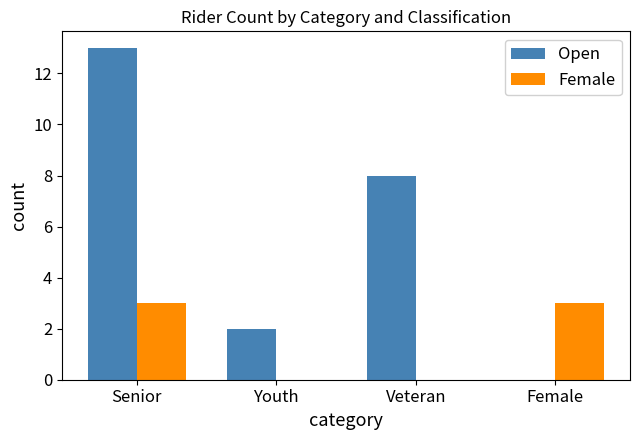

Where is Open nearest to the value 6?

Veteran